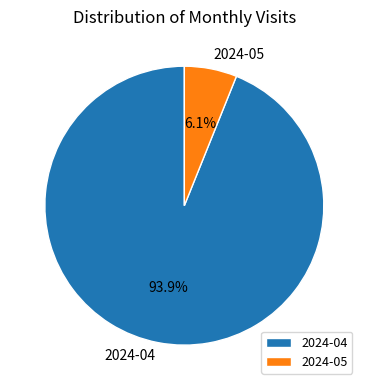

What is the ratio of the value at 2024-05 to the value at 2024-04?

0.1